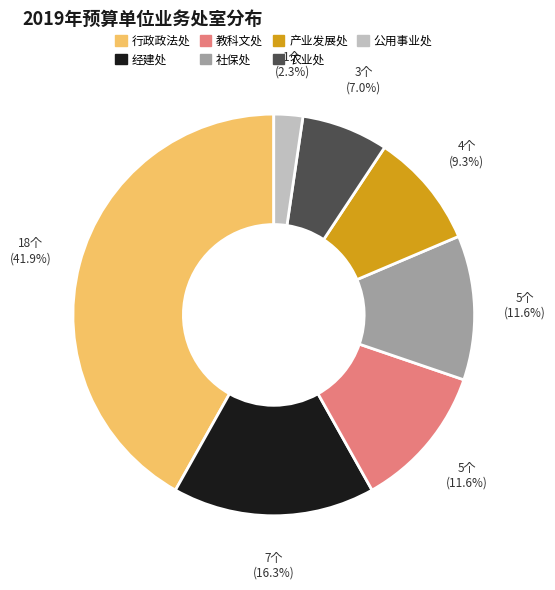

The 社保处 slice represents 12% of the pie. True or false?

True